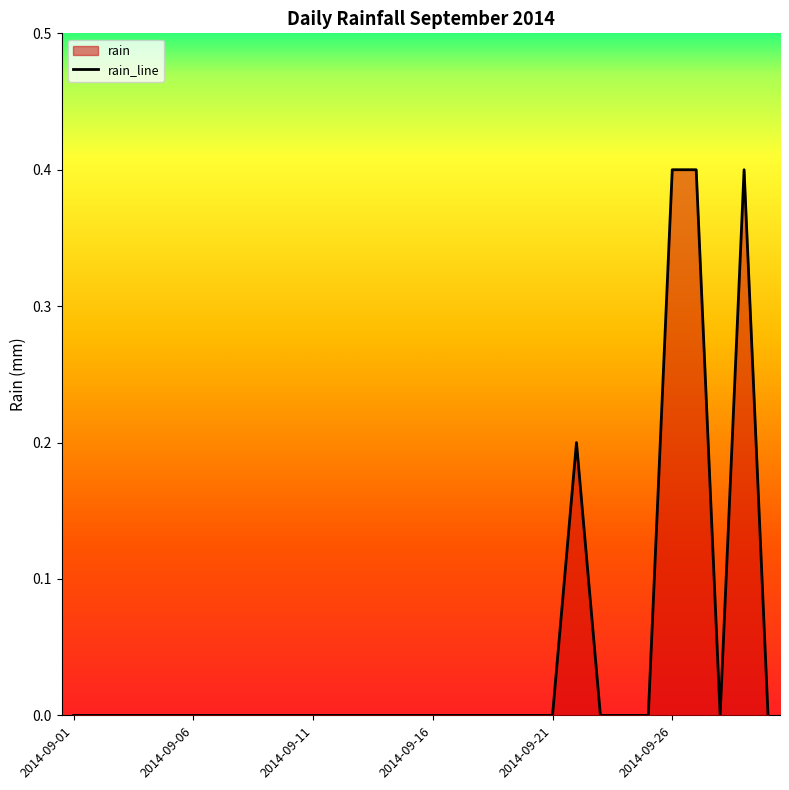

At which category does the data reach its first local valley?

27